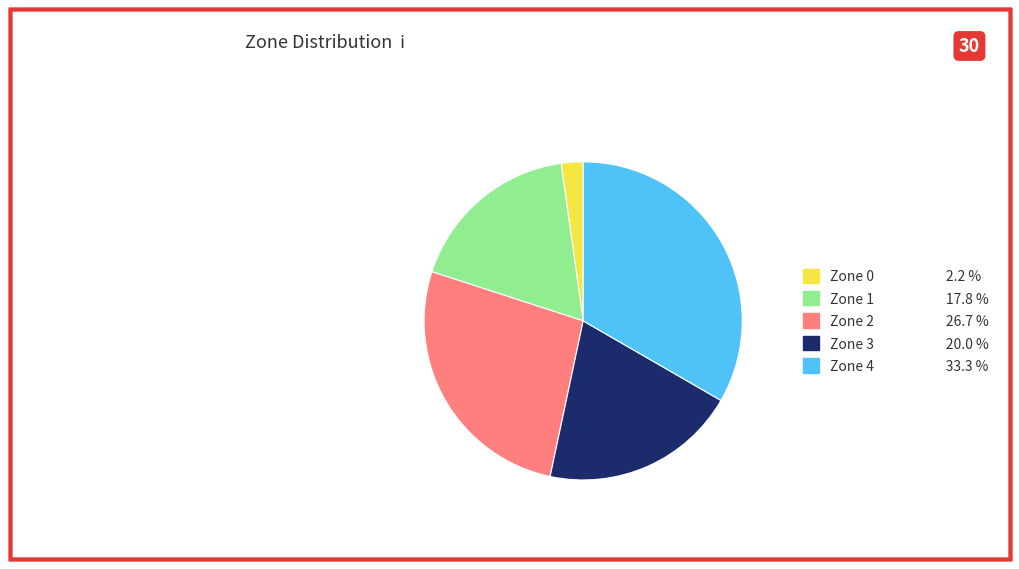

Do Zone 4 and Zone 0 together represent more than half of the pie?

No